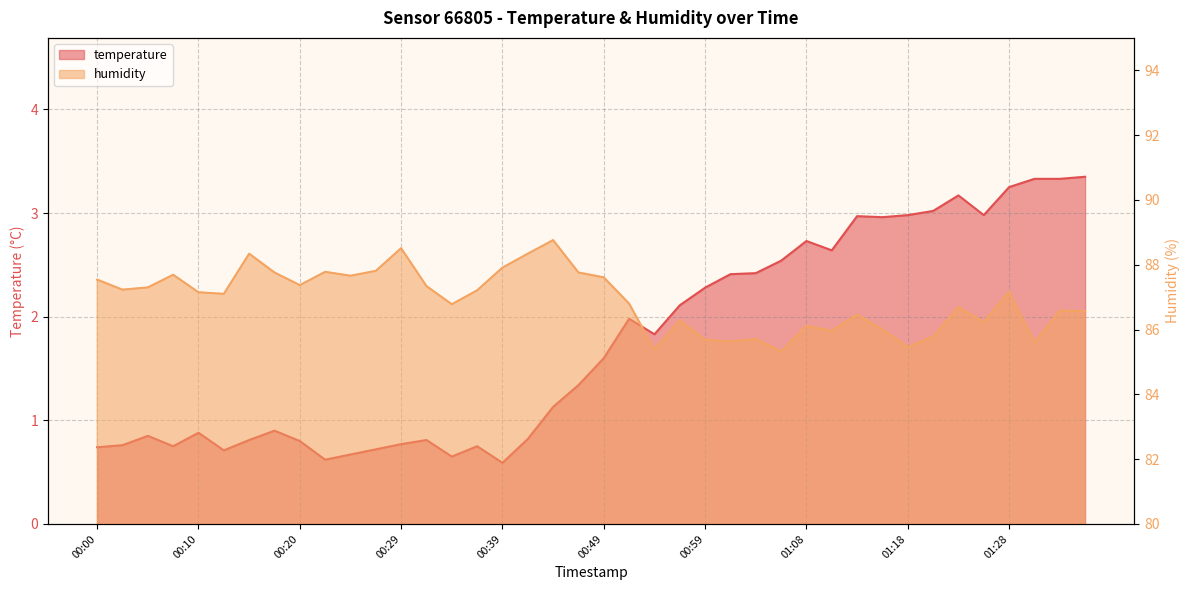

At which label does temperature first exceed 1?

00:44